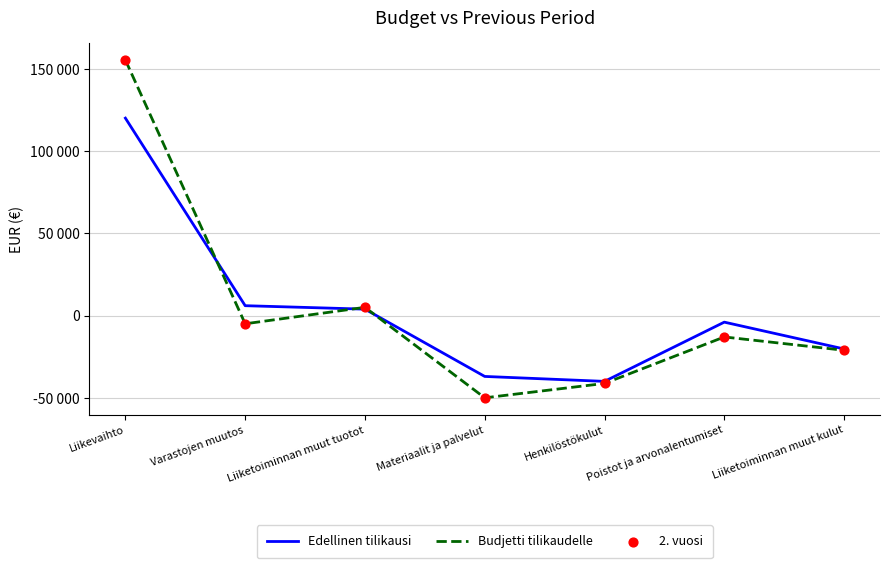

Is this an area chart (filled region under the line)?

No